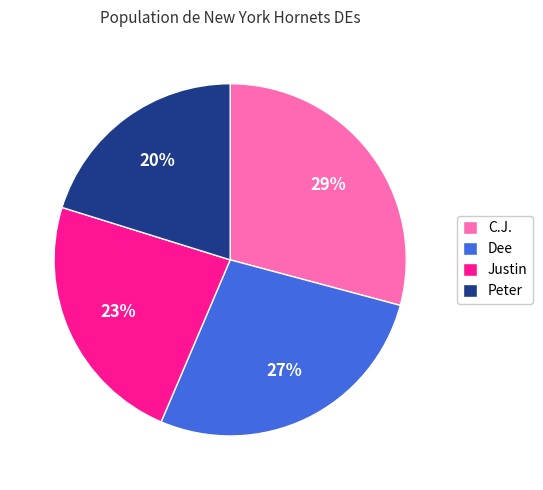

True or false: Peter accounts for 31% of the total.

False